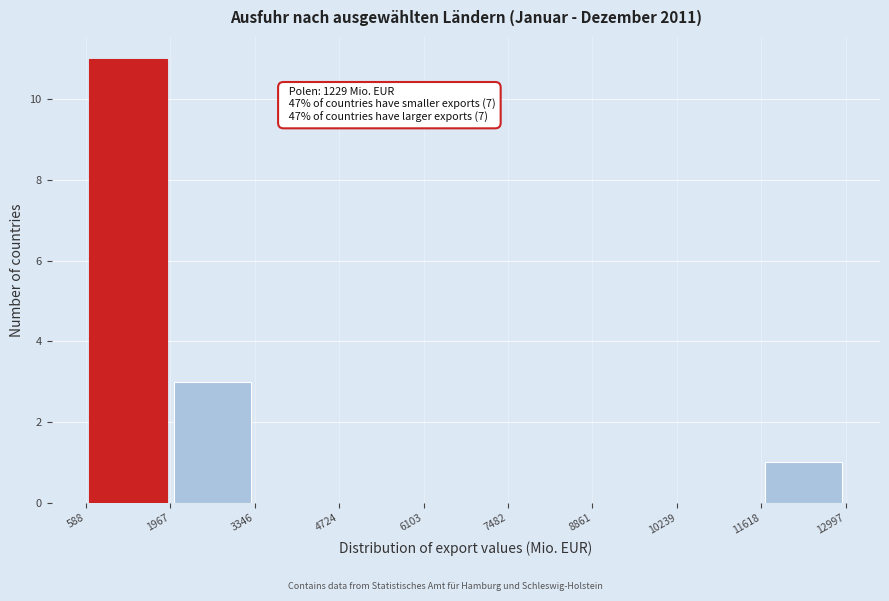

Which range on the x-axis has the tallest bar?

588 to 1967